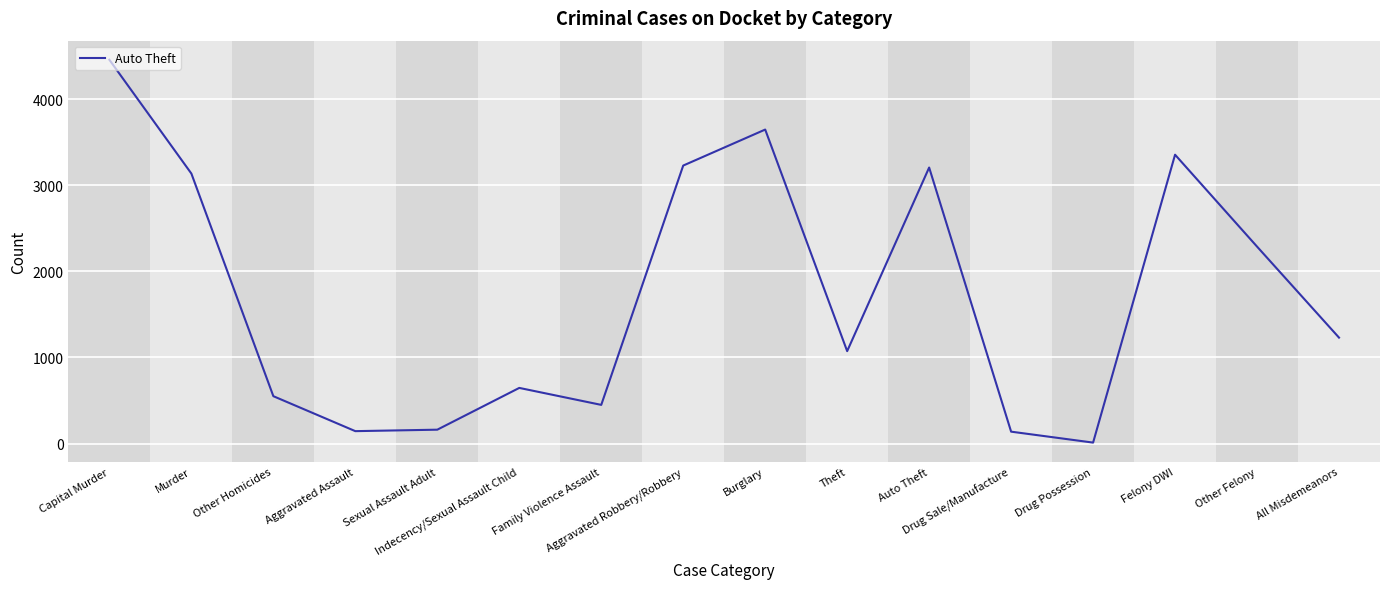

What is the difference between the maximum and minimum values?

4445